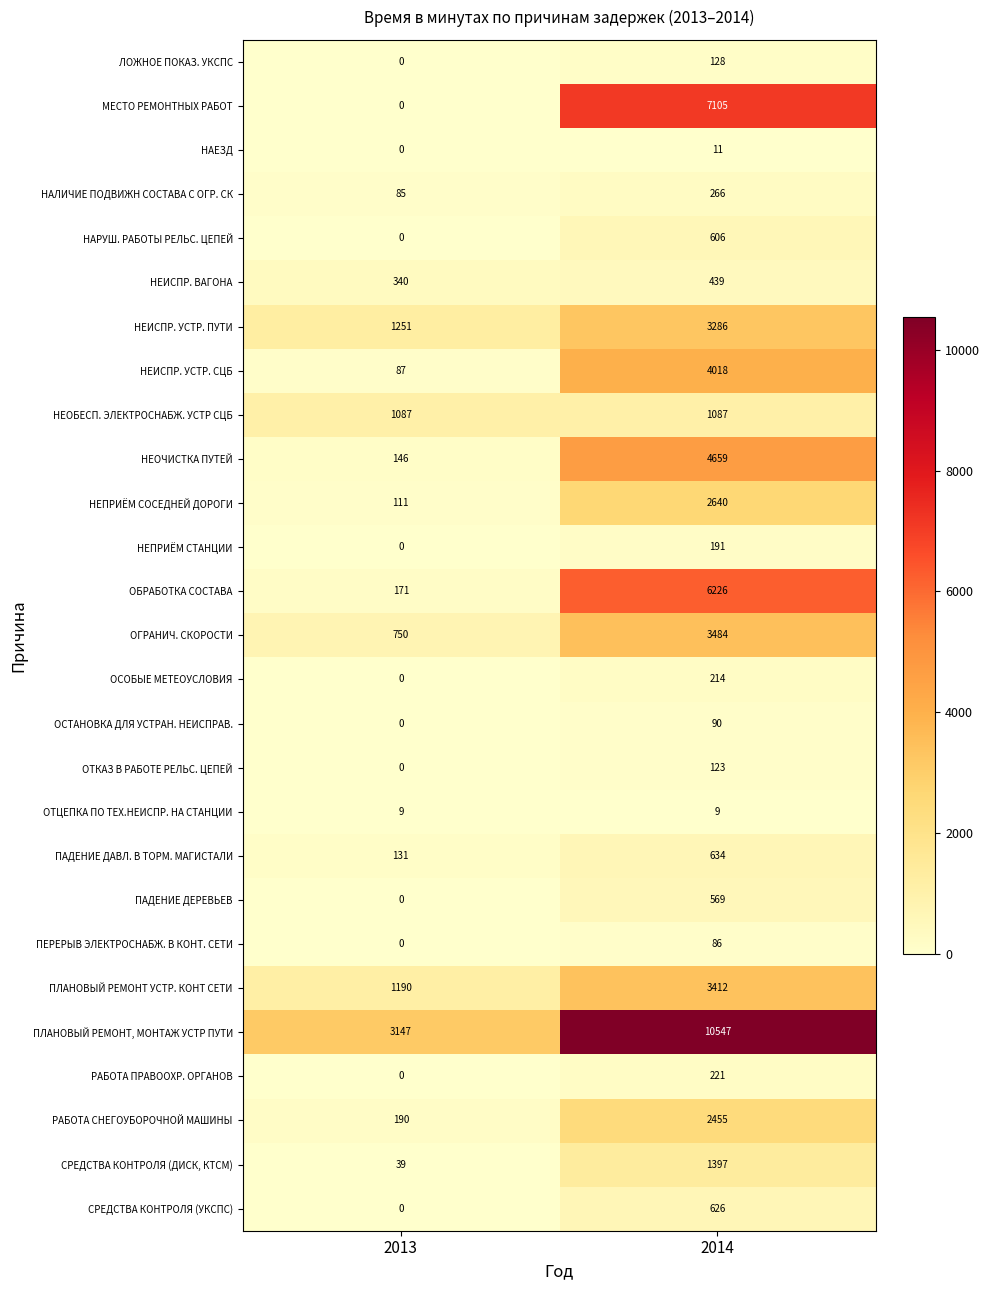

The value of РАБОТА СНЕГОУБОРОЧНОЙ МАШИНЫ at 2014 is 2455. True or false?

True